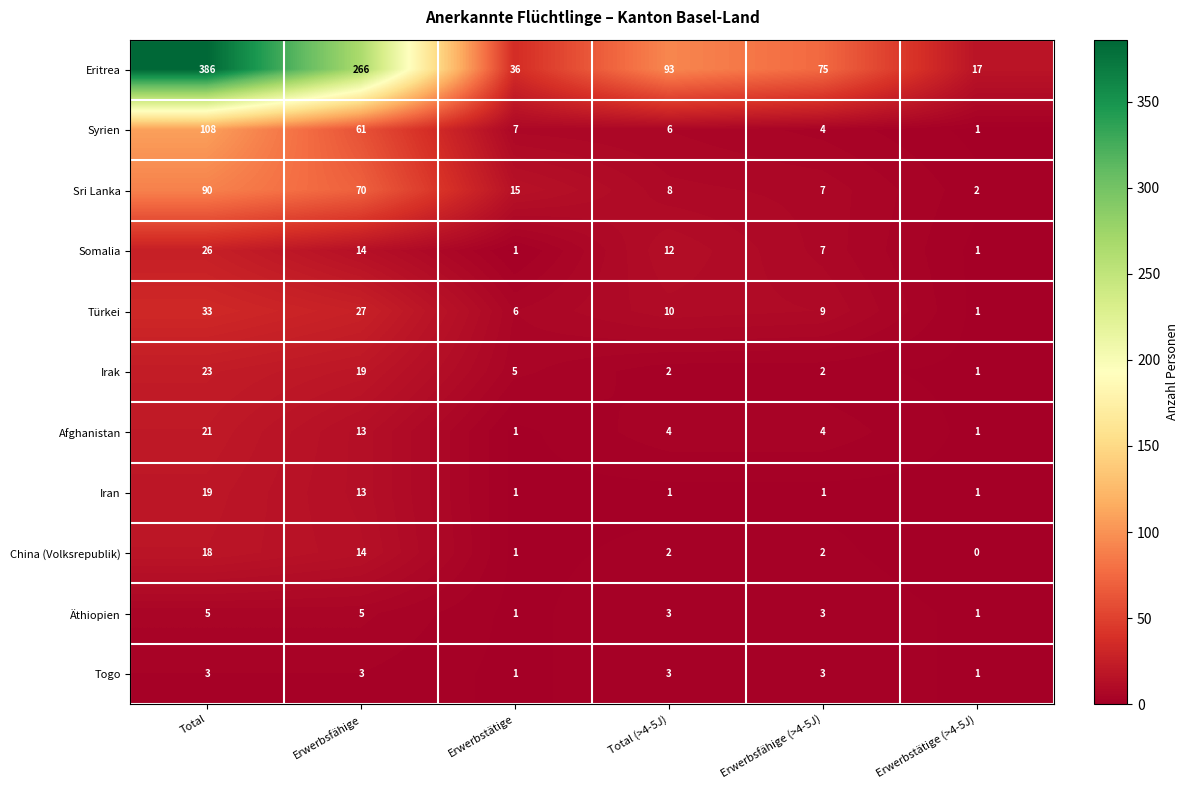

Between Erwerbstätige and Total (>4-5J), which series saw the biggest shift?

Eritrea